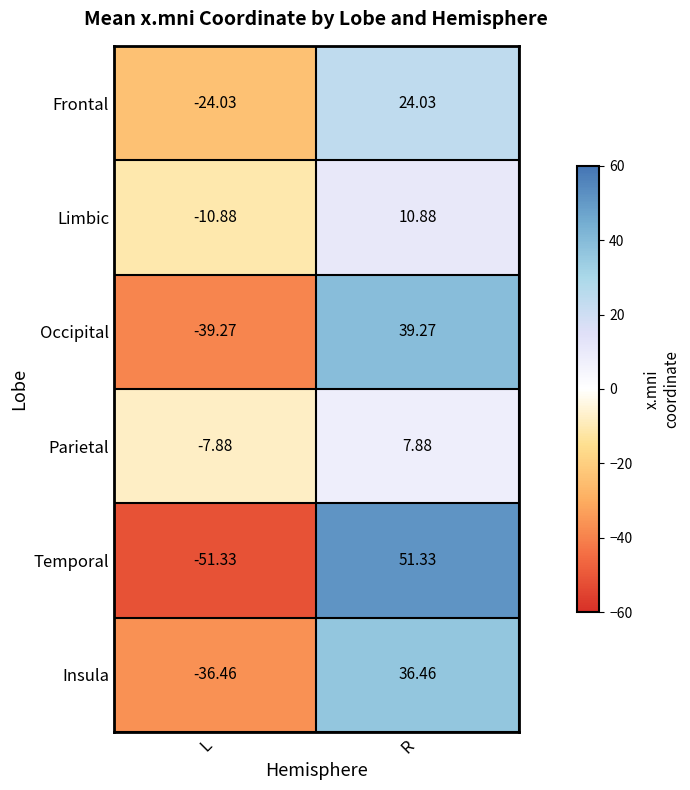

Rank the series at L from lowest to highest value.

Temporal, Occipital, Insula, Frontal, Limbic, Parietal